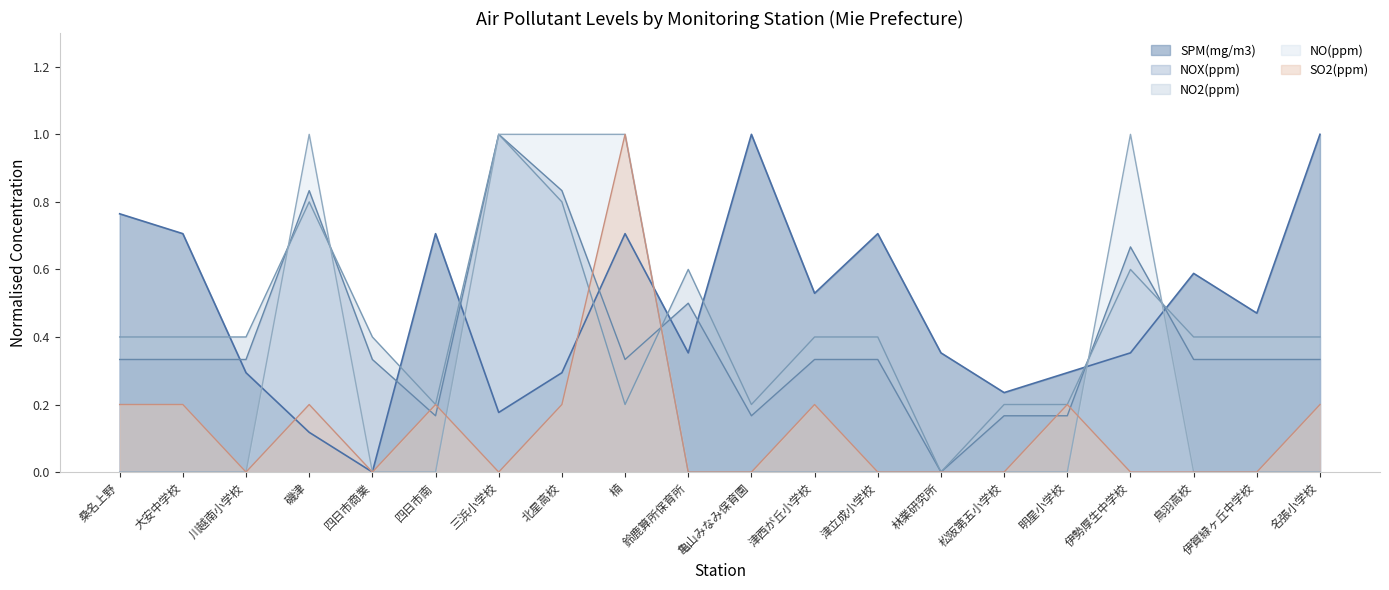

Which series has the widest spread of values?

SPM(mg/m3)